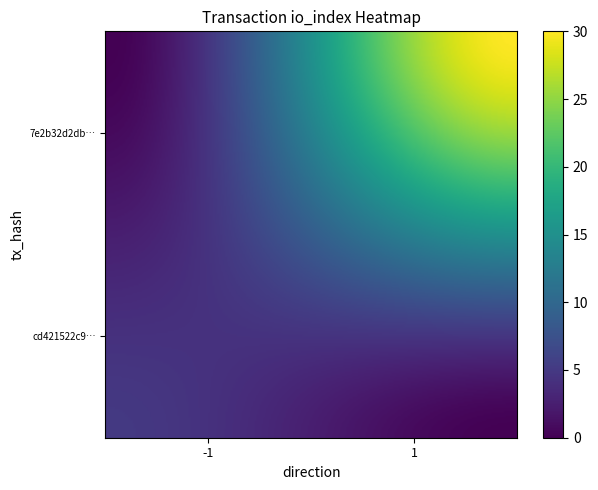

Which series has the widest spread of values?

7e2b32d2dbf96a25358c7f5555490d872c54fd4